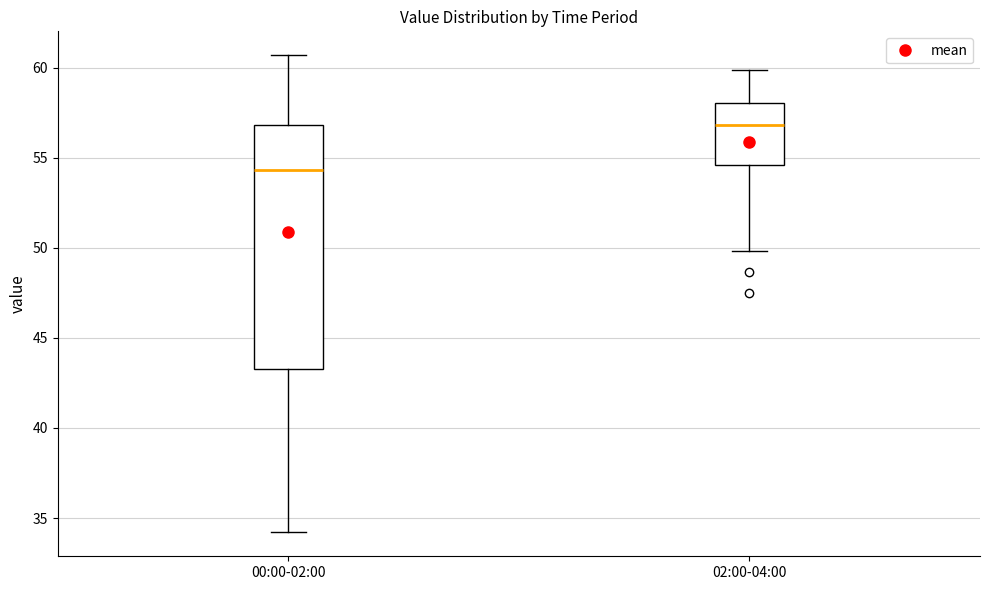

Comparing the boxes themselves (not the whiskers), which one is the tallest?

00:00-02:00